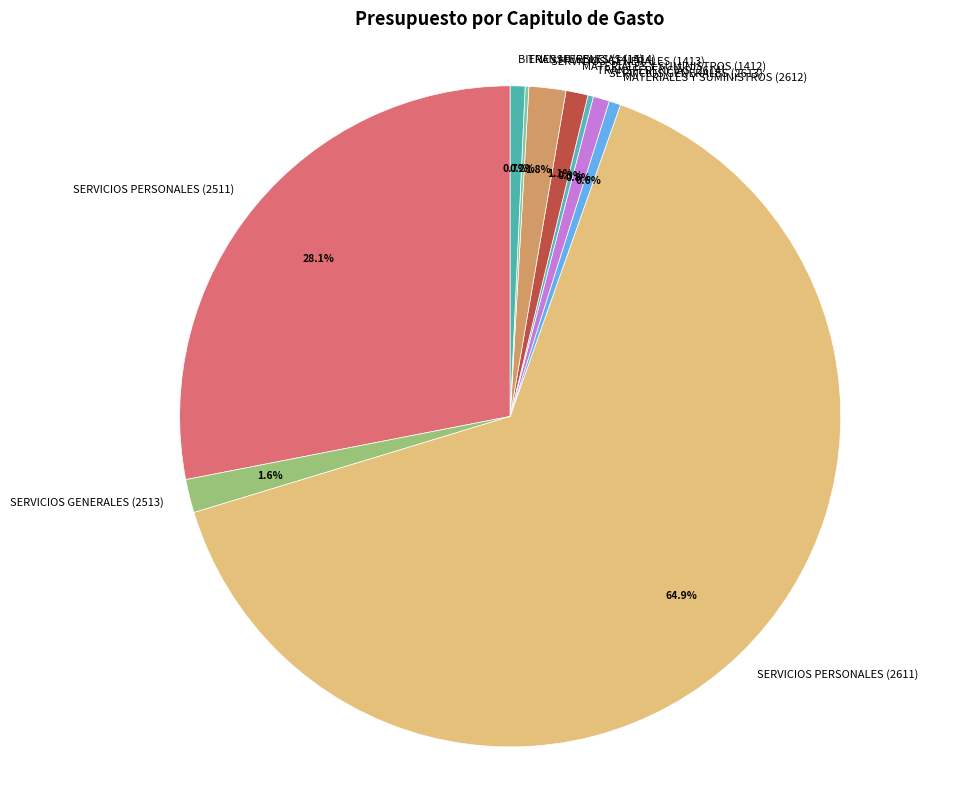

Is the sum of SERVICIOS GENERALES (2513) and SERVICIOS GENERALES (1413) greater than half?

No